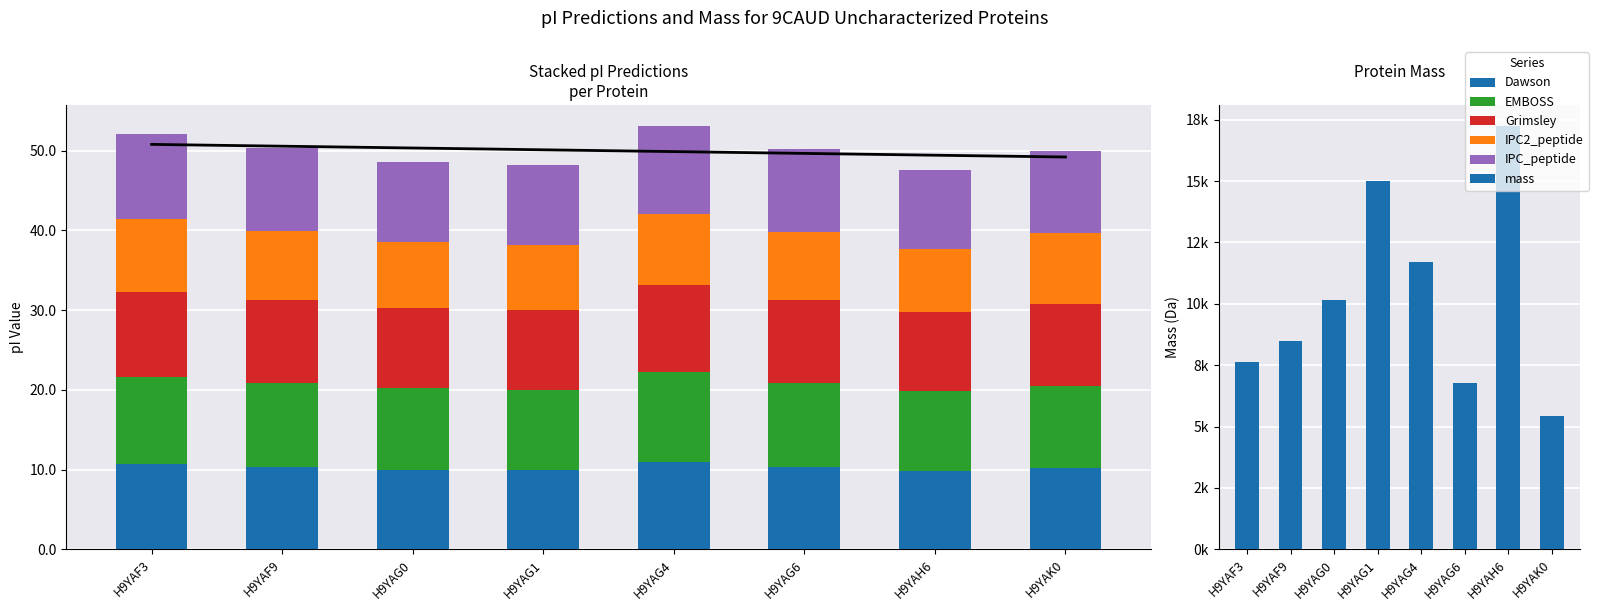

Rank the series by their maximum value, from highest to lowest.

mass, EMBOSS, IPC_peptide, Grimsley, Dawson, IPC2_peptide